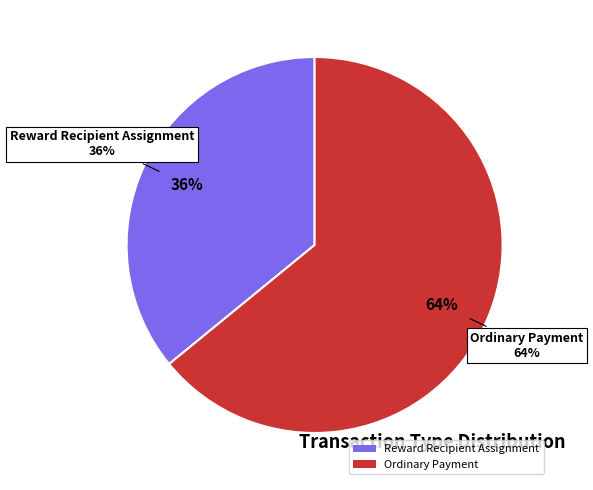

Is it true that Ordinary Payment is 59% of the pie?

False